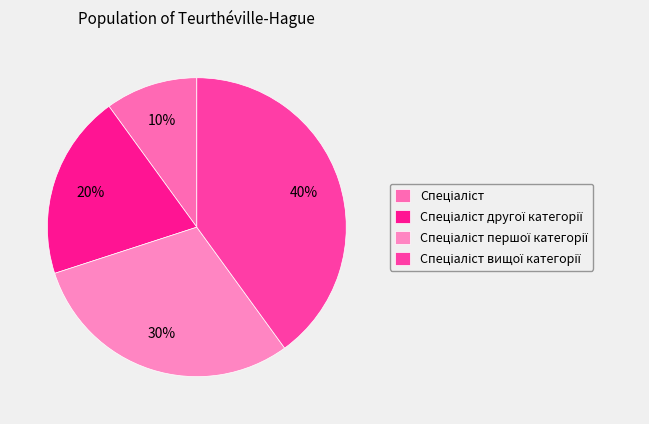

How many segments does this pie chart have?

4